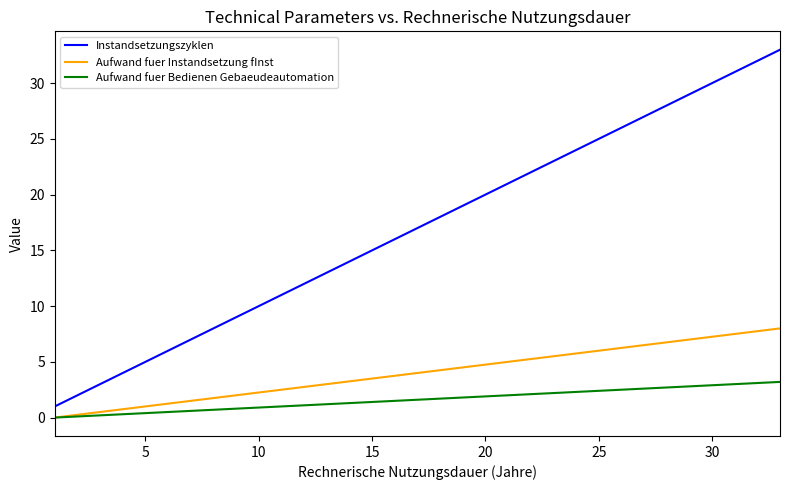

Which series has the largest range (max minus min)?

Instandsetzungszyklen